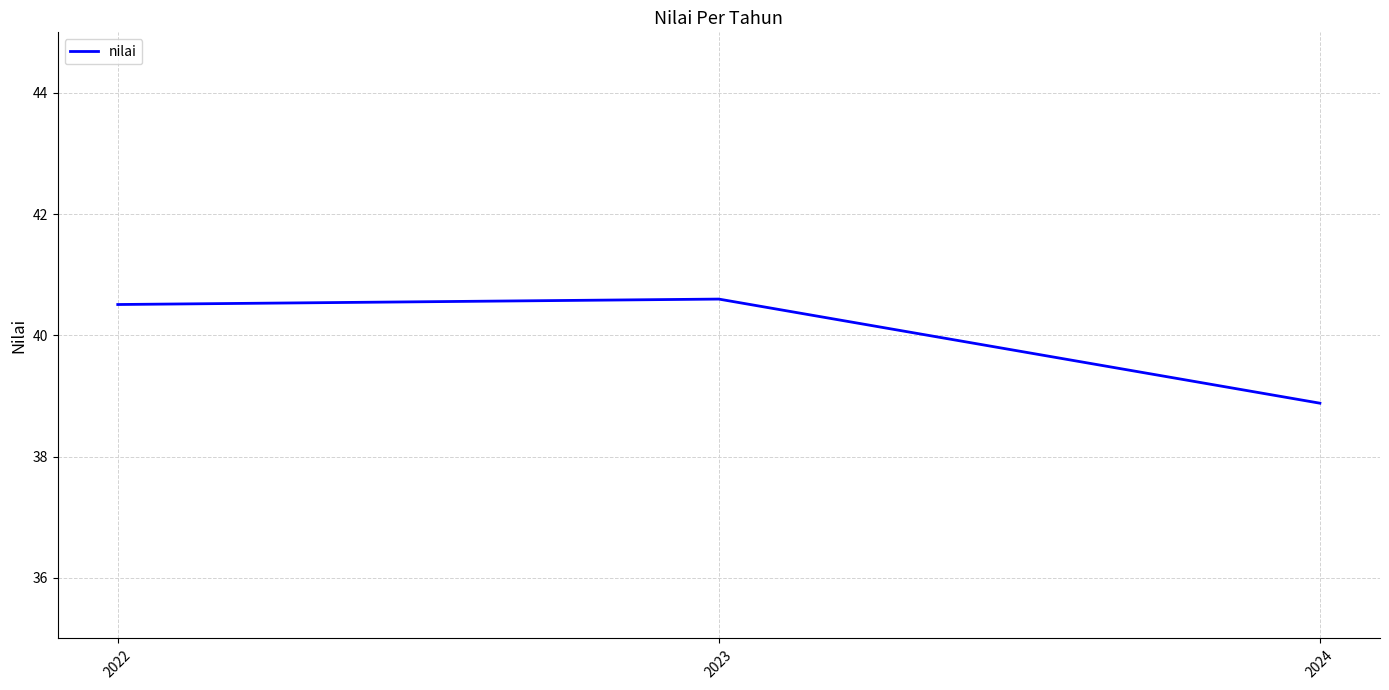

The chart shows a value of 22.1 at 2024. True or false?

False